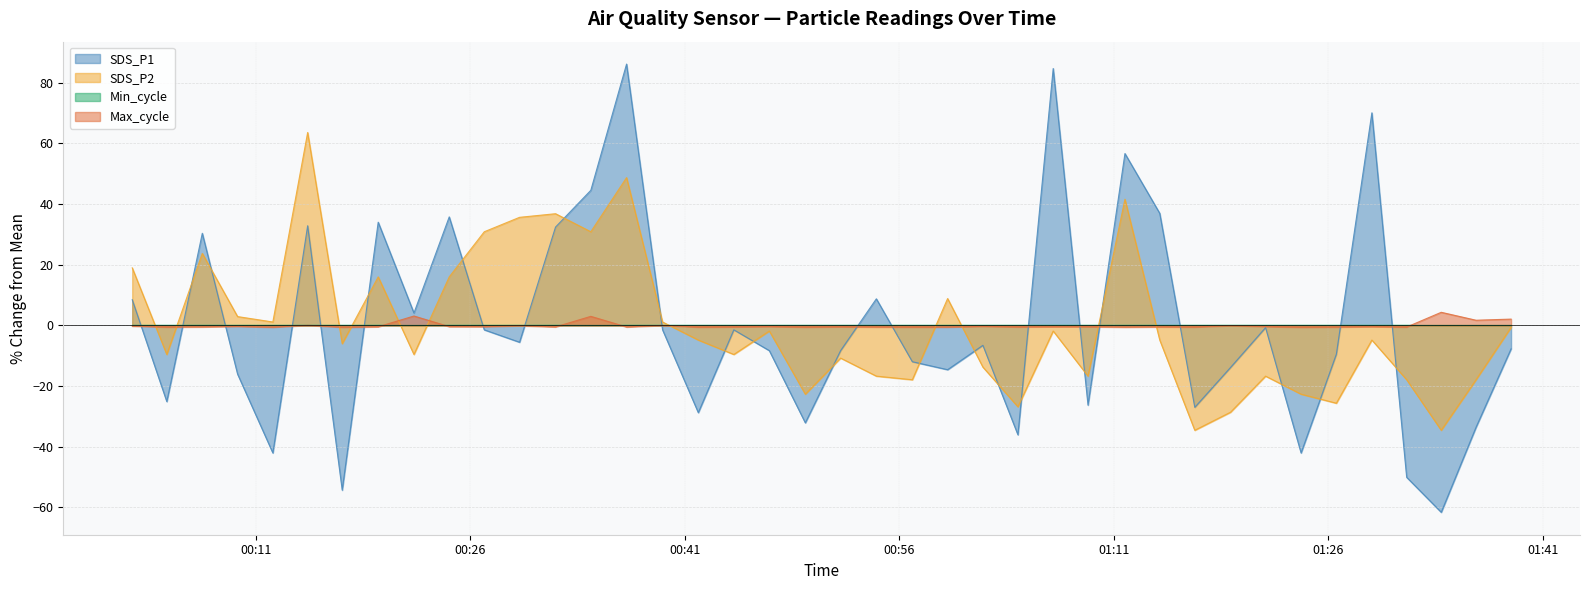

At which category is the sum across all series the highest?

2021/10/16 00:36:55